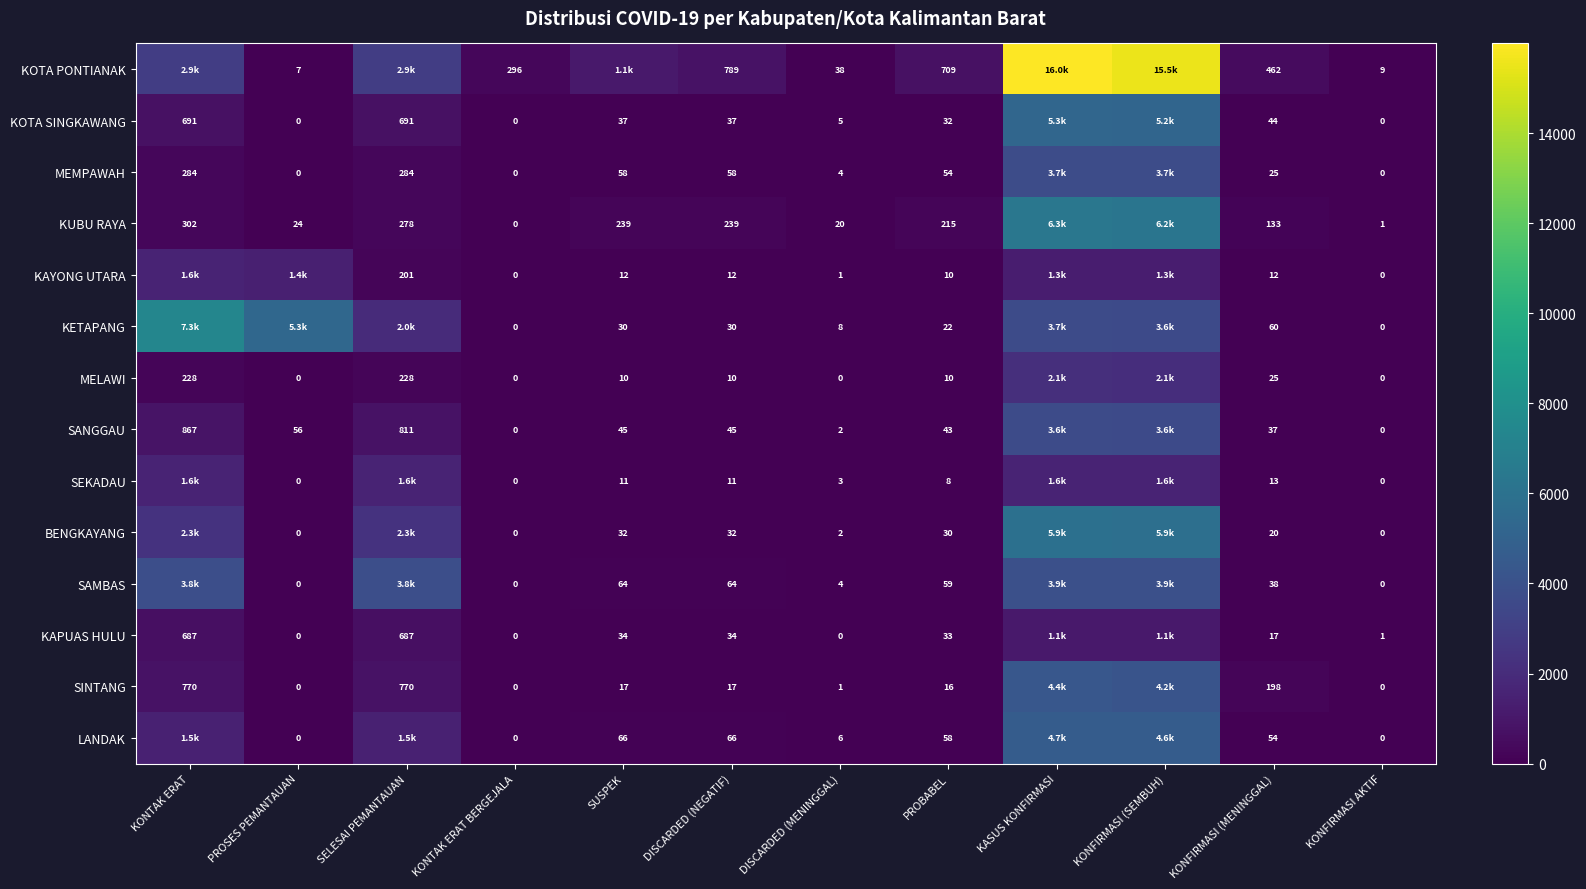

What is the difference between the highest and lowest values at PROBABEL?

701